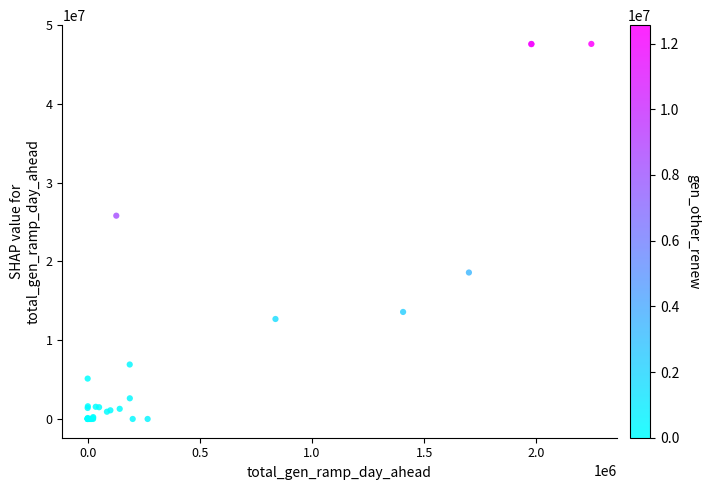

What Y value in the scatter plot is closest to 23816208?

25817716